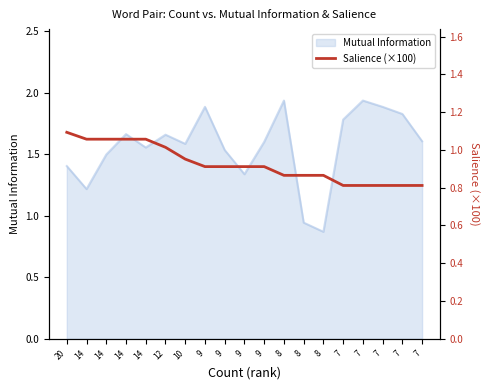

What is the difference between the maximum and minimum values?

0.3